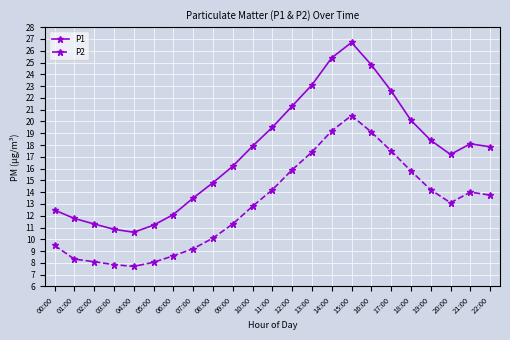

At which category does P1 reach its first local valley?

04:00